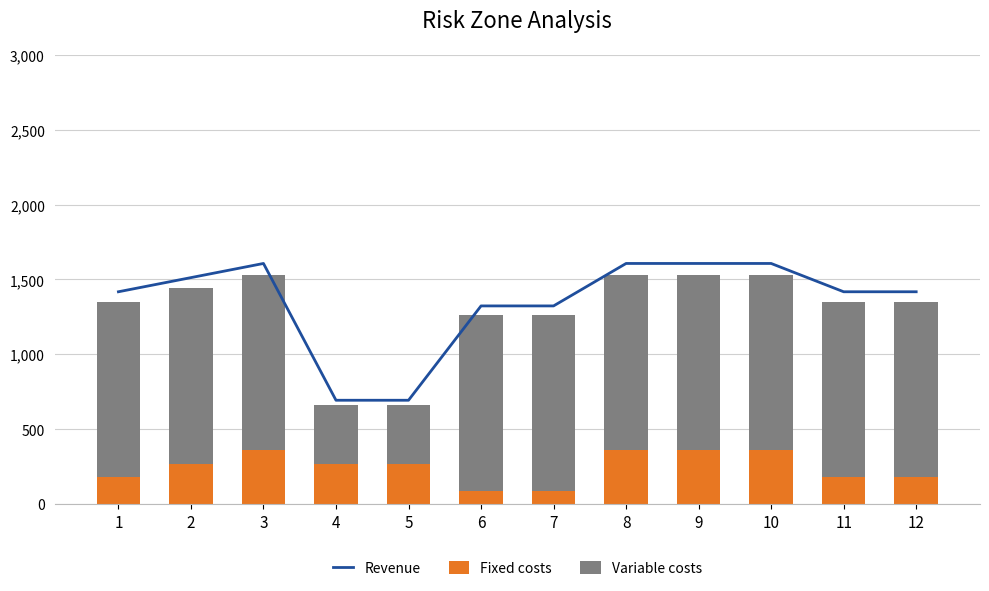

What is the sum of the Fixed costs values at 9 and 8?

720